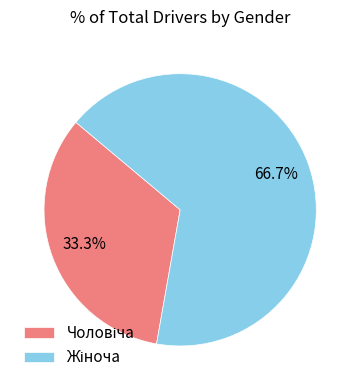

Is there a majority slice in this chart?

Yes